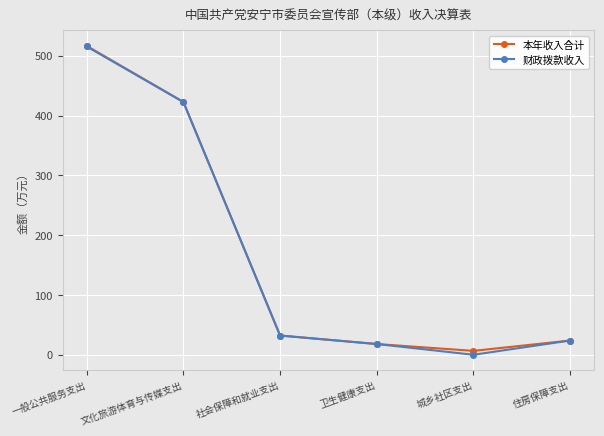

At which label is 本年收入合计 closest to 261?

文化旅游体育与传媒支出